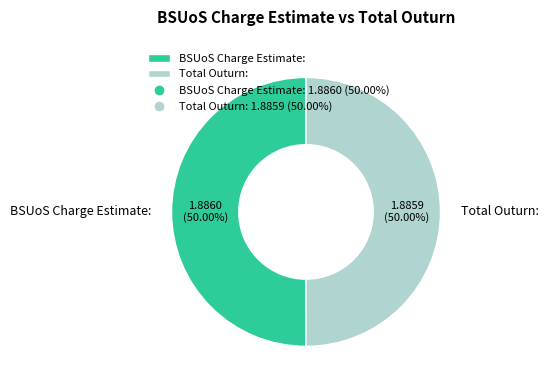

How many slices are in this pie chart?

2